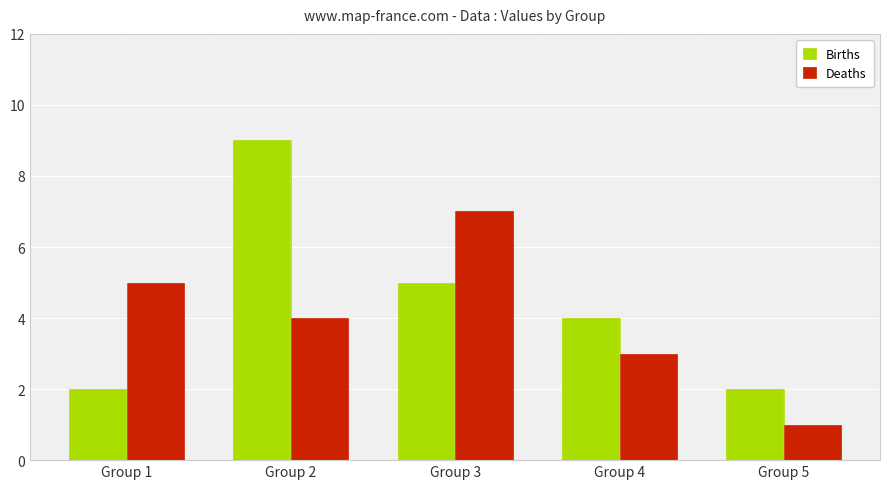

Count the Deaths values in the range 3 to 5.

3